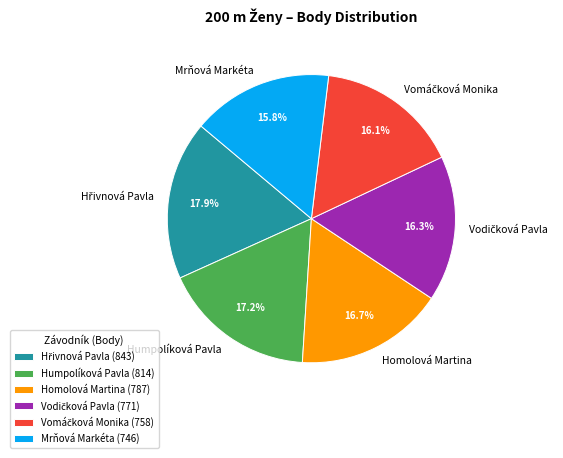

Is the sum of Homolová Martina and Mrňová Markéta greater than half?

No